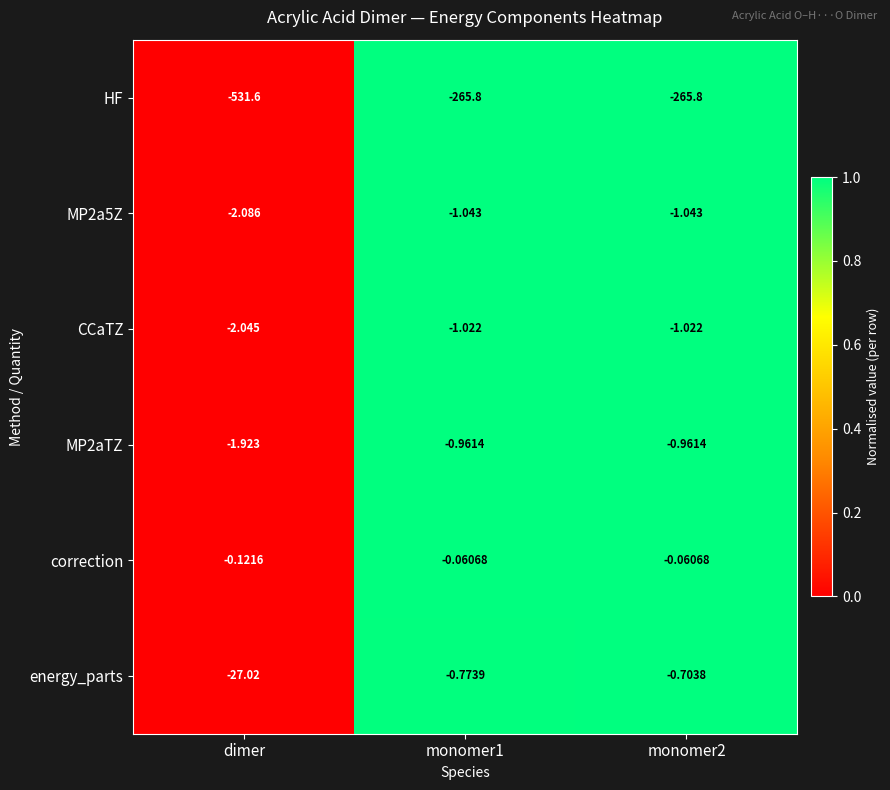

Which series changed the most between dimer and monomer2?

HF